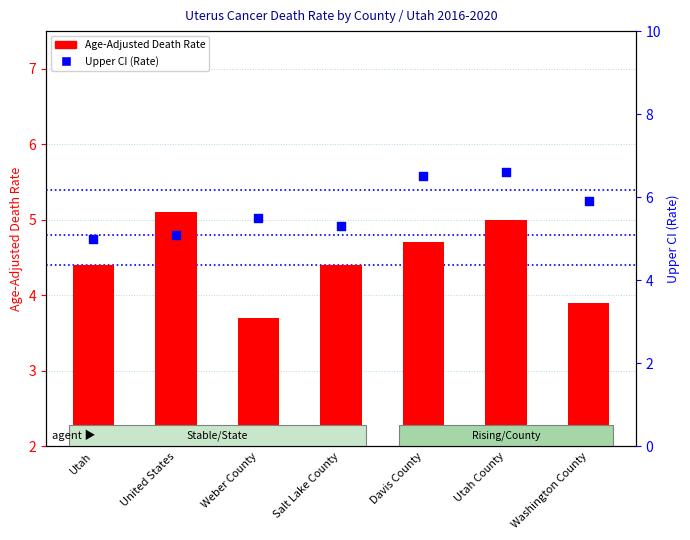

What are all the series names shown in the legend?

Age-Adjusted Death Rate, Upper CI (Rate)